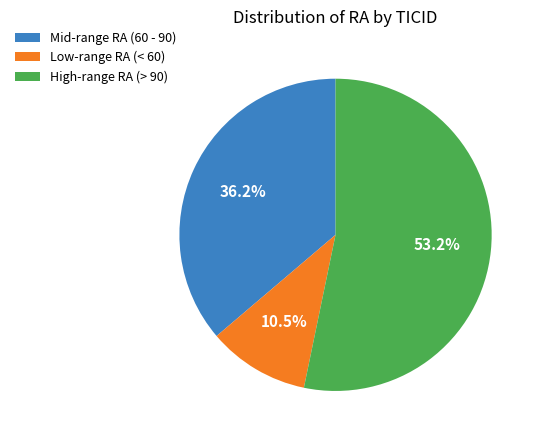

Which category has the smallest portion of the pie?

Low-range RA (< 60)